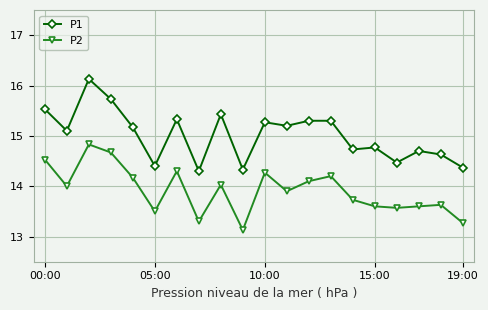

What is the highest value of the P2 series?

14.8